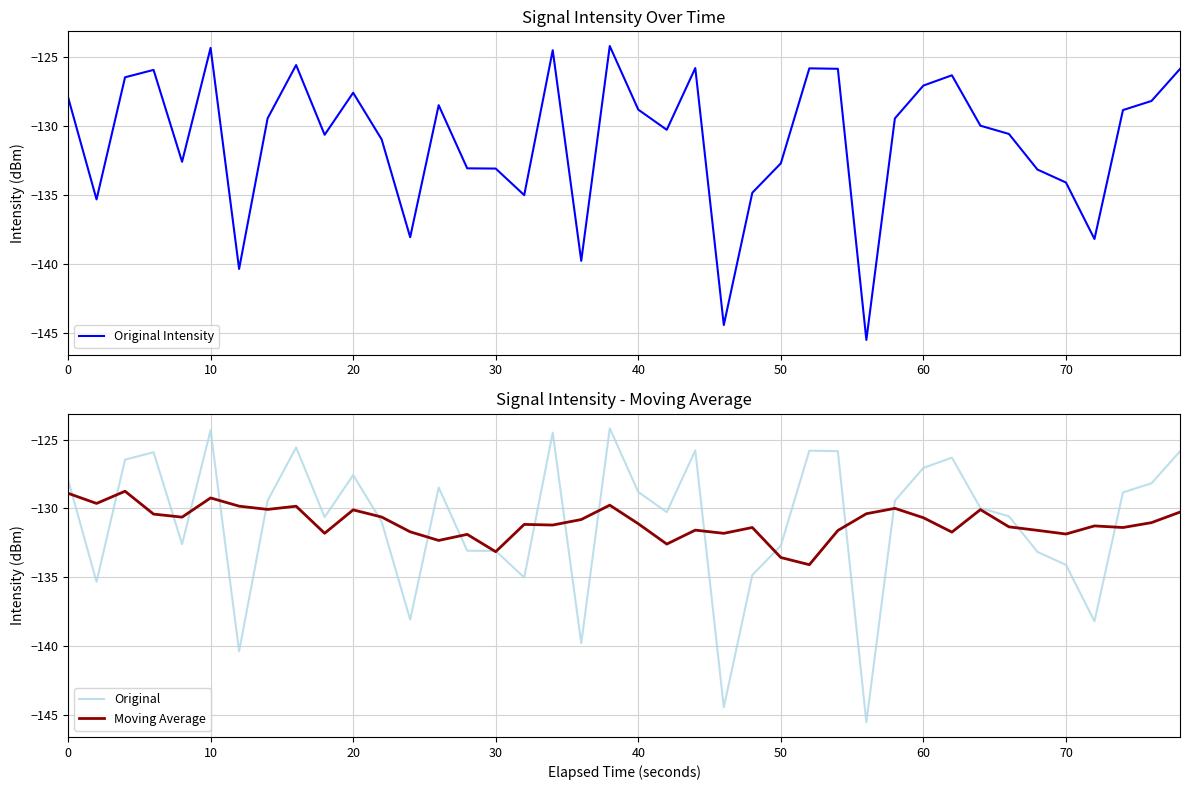

What is the lowest value of the Original Intensity series?

-145.5